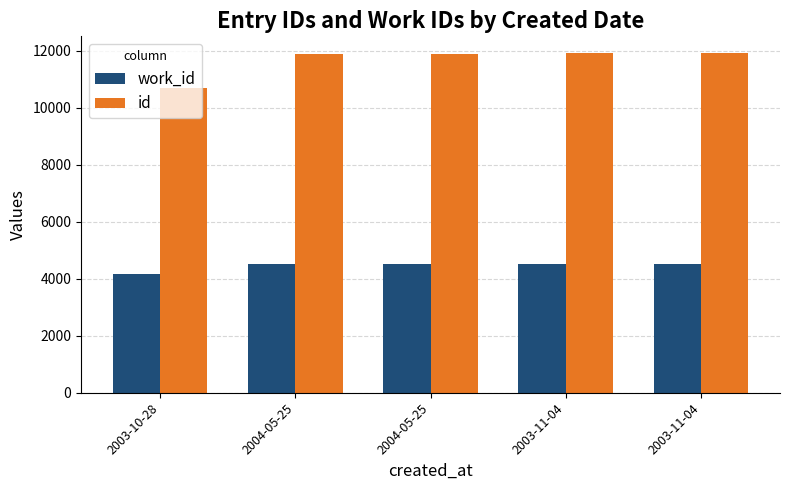

What are all the series names shown in the legend?

work_id, id